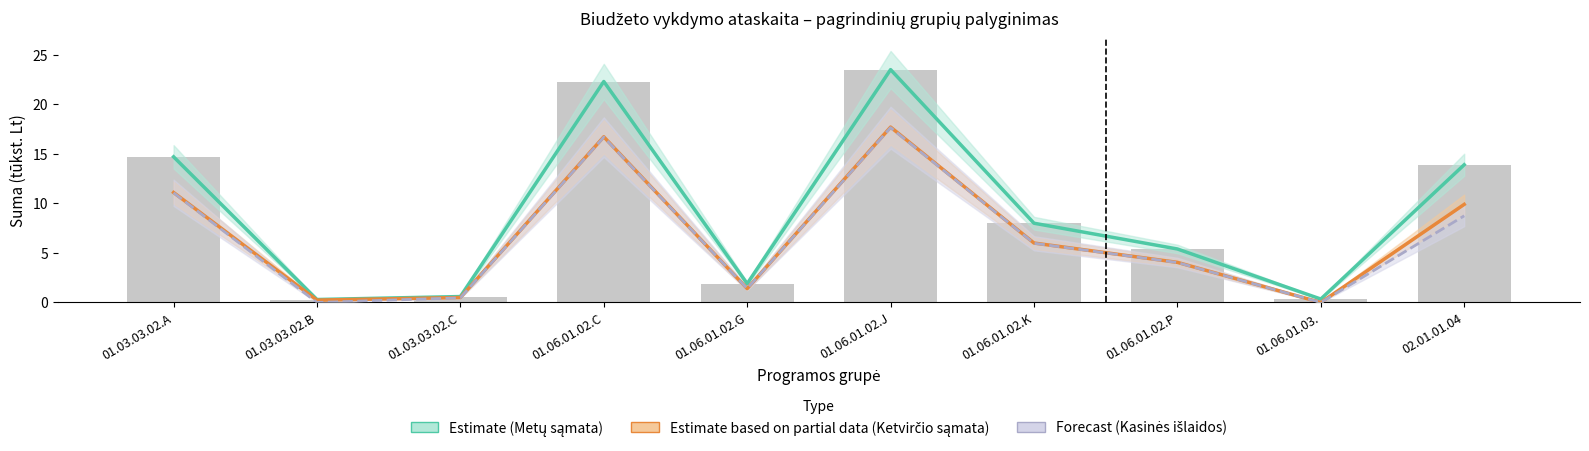

Is it true that Kasinės išlaidos (Partial) equals 11.1 at 01.03.03.02.A?

True